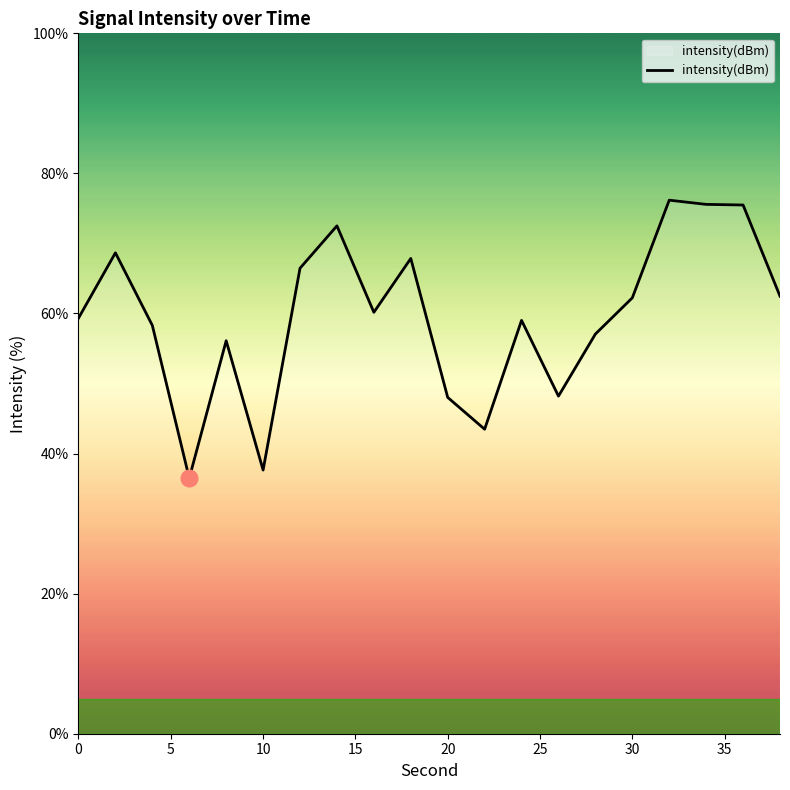

What is the greatest value displayed?

76.2